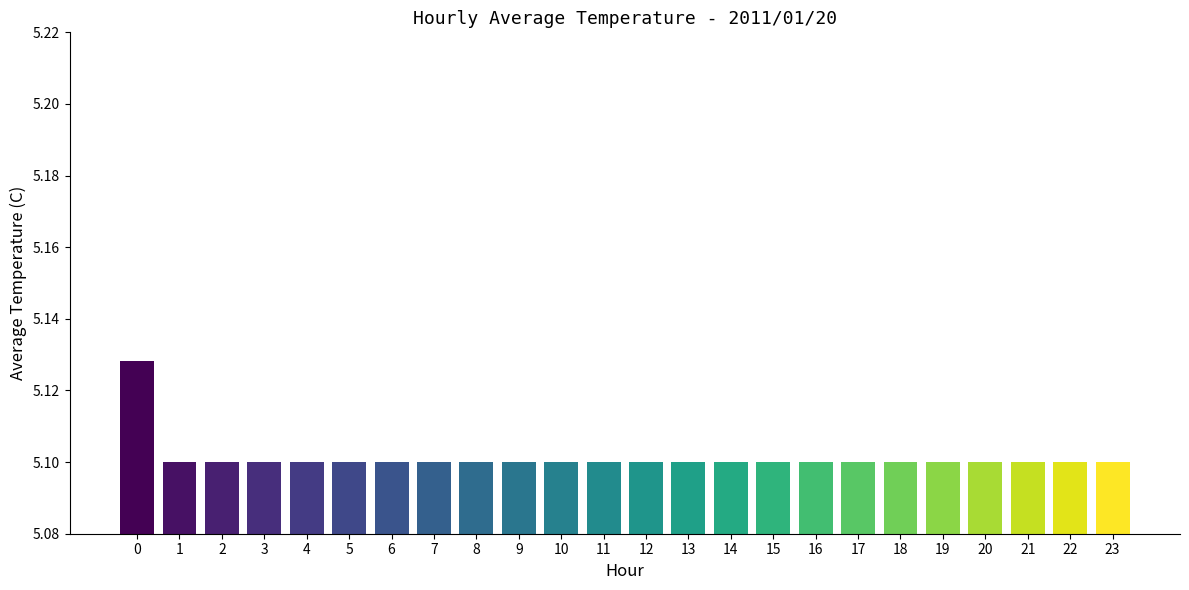

Are the bars horizontal?

No